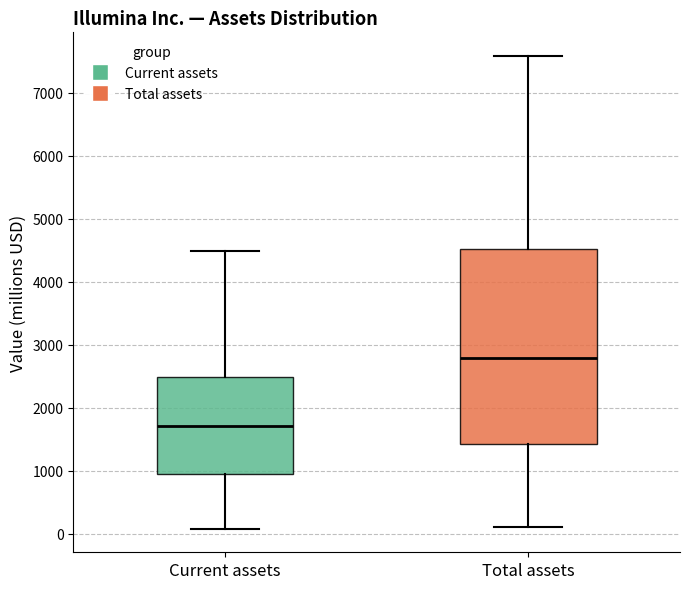

Where is the lower edge of the box for Total assets on the y-axis? The values are not printed on the chart, so give them approximately, as read against the axis.

1400